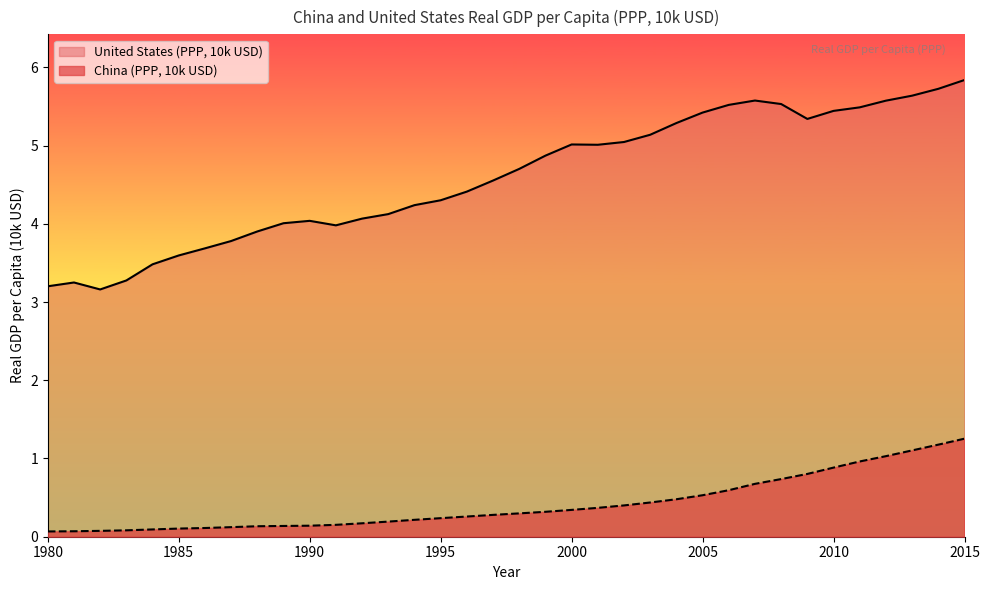

Which series changed the most between 1995 and 1996?

United States (PPP, 10k USD)